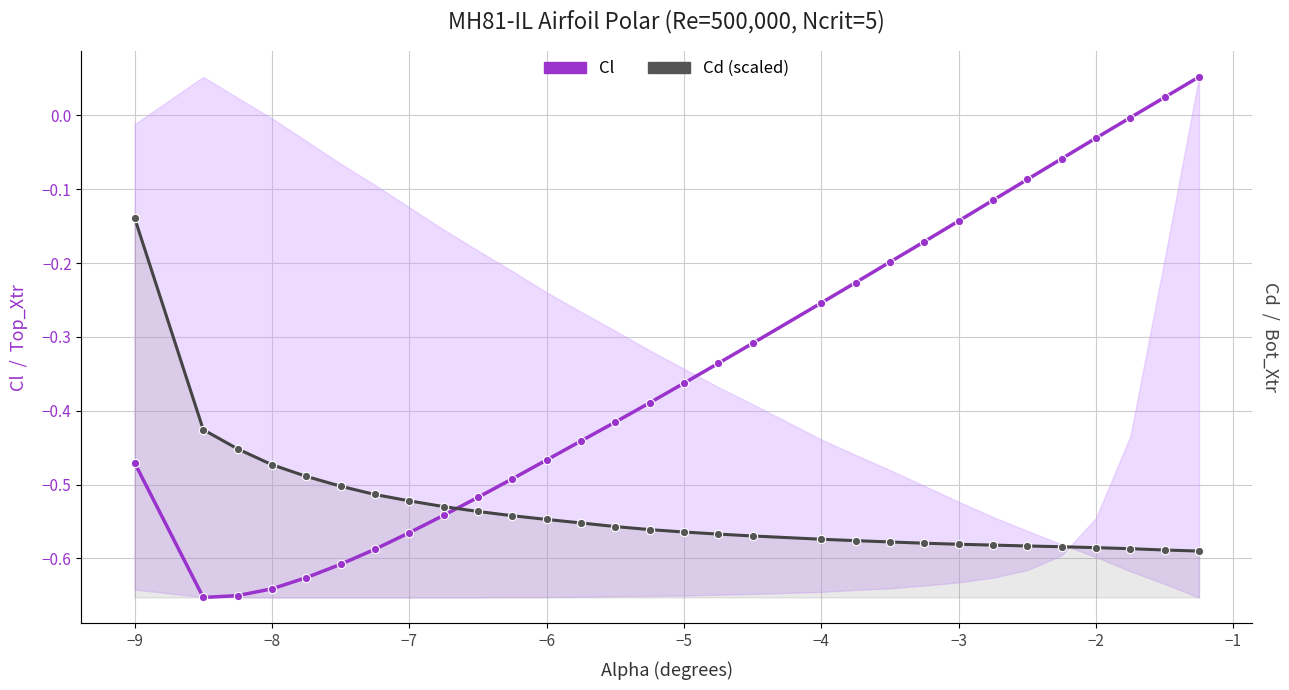

What are all the series names shown in the legend?

Cl, Cd (scaled)